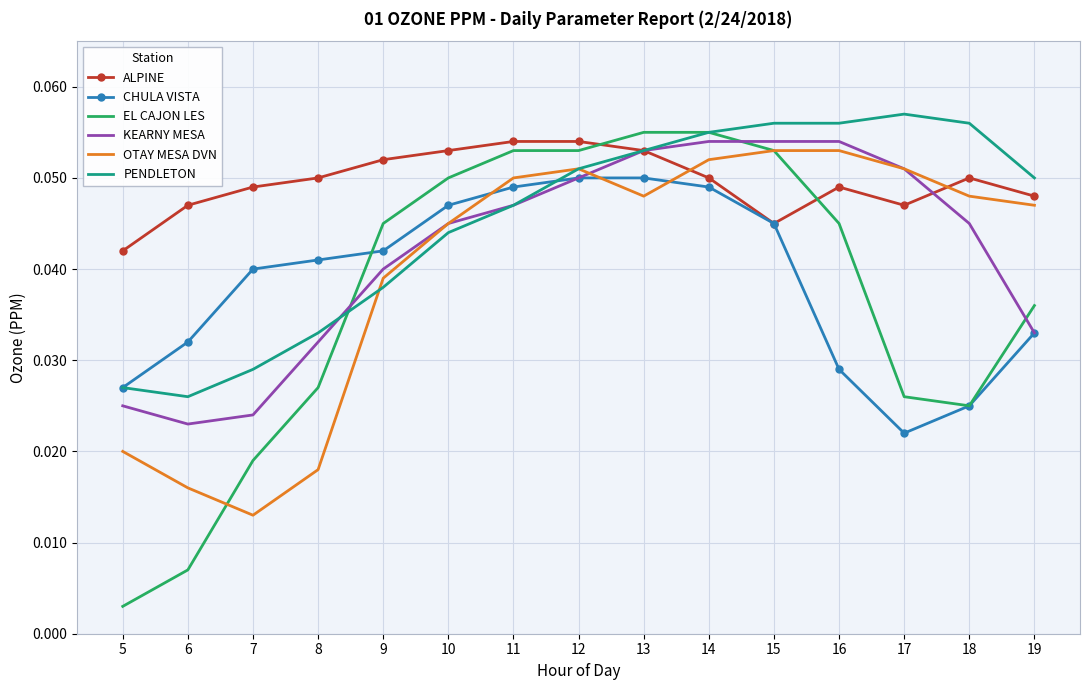

At how many categories does at least one series exceed 0?

15